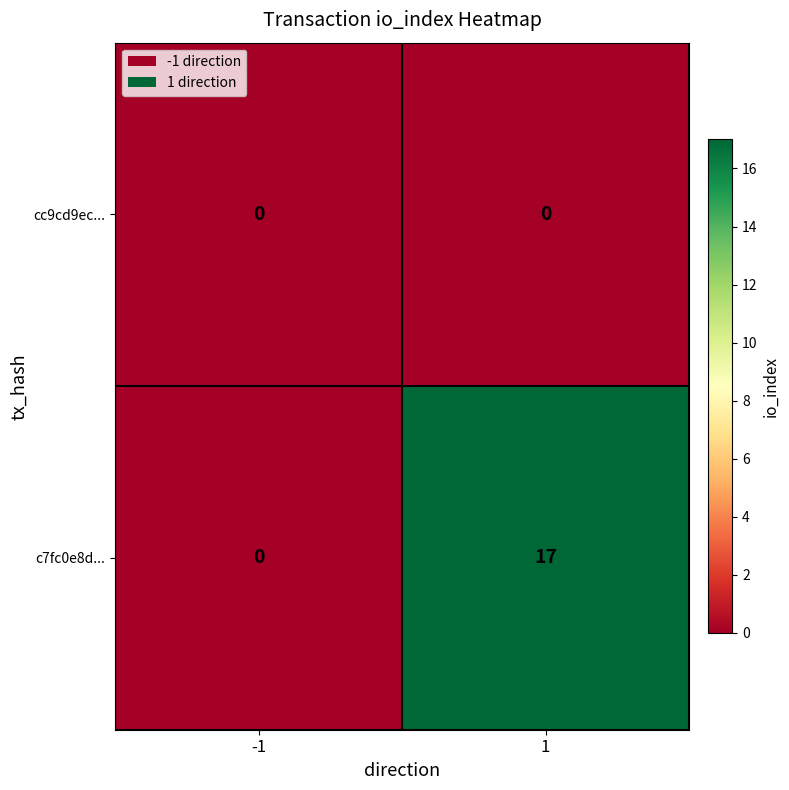

Reading right to left, transcribe all the data shown in this chart.

cc9cd9ec...: 0	0
c7fc0e8d...: 17	0